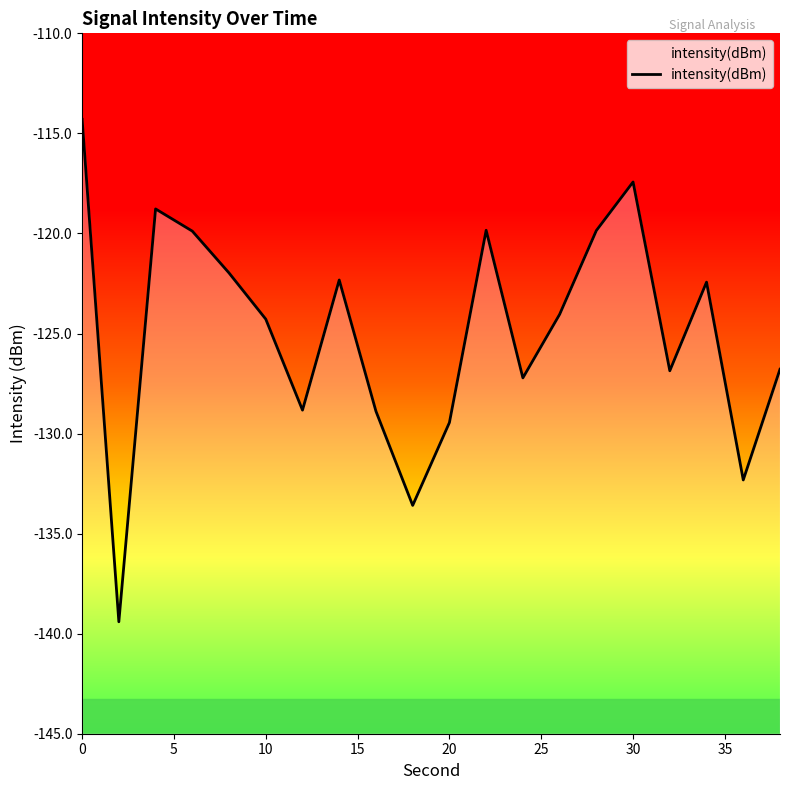

How many lines are shown in the chart?

1